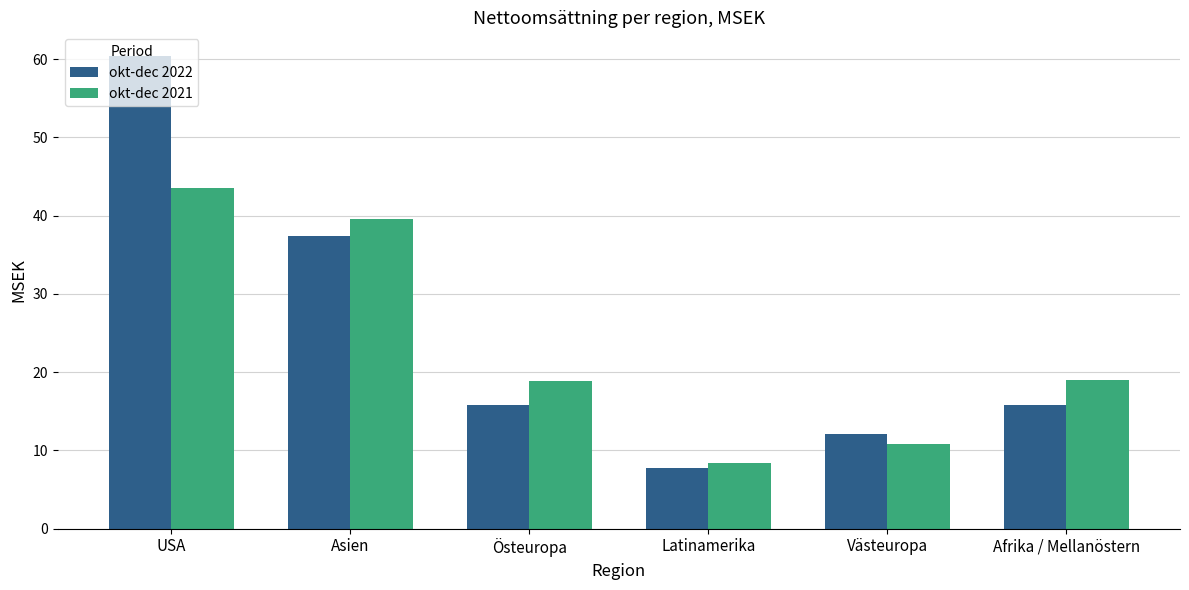

Count the number of categories in the chart.

6